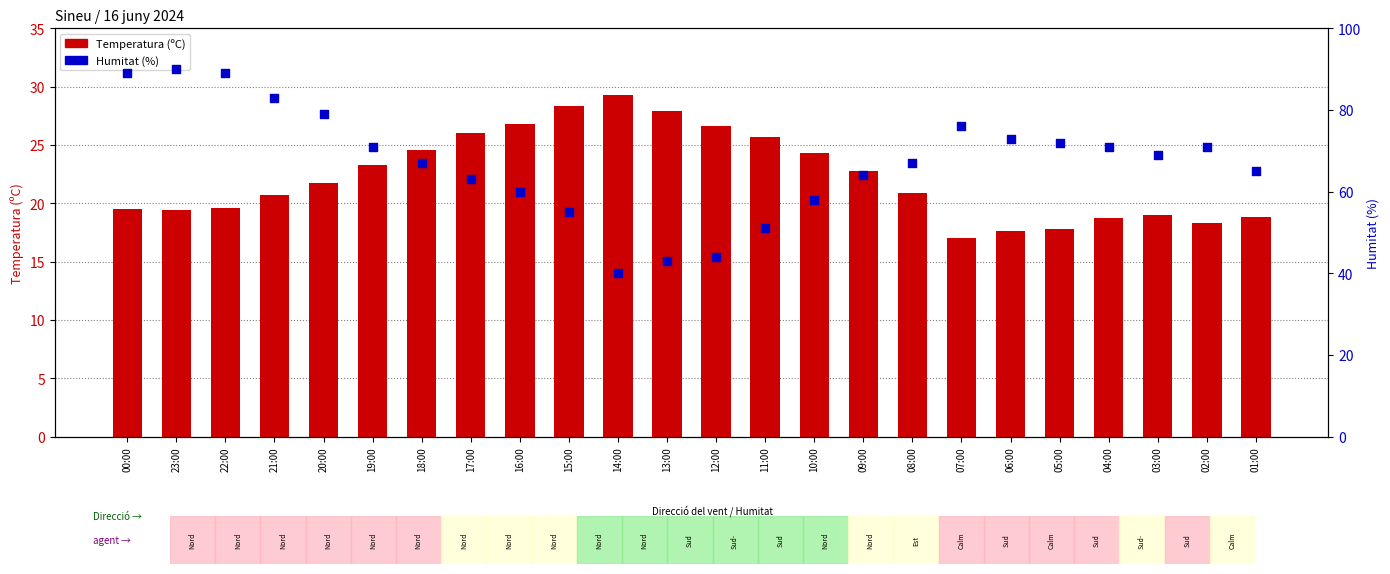

What is the total value across all series at 19:00?

94.3